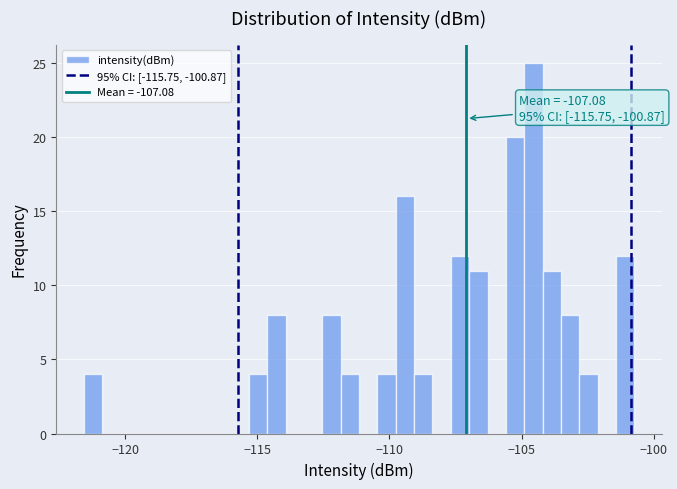

Read against the x-axis, roughly where is the centre of the tallest bar?

-104.5